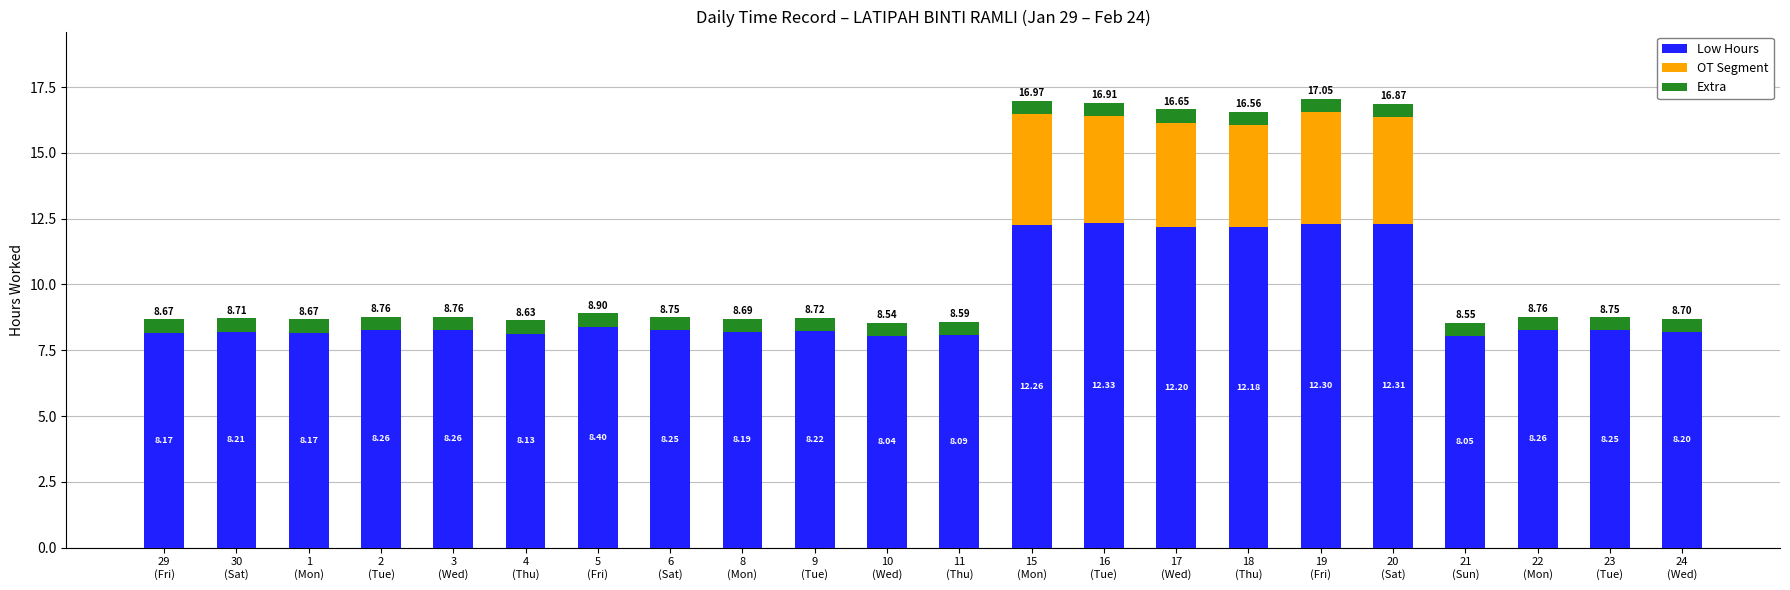

Are the bars horizontal?

No